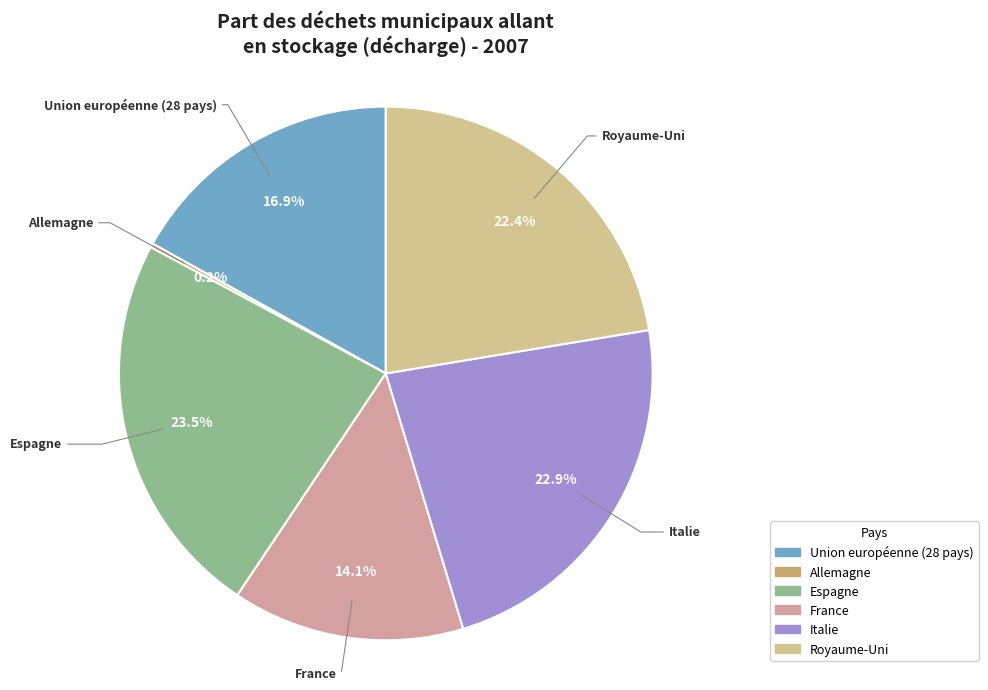

Is it true that France is 19% of the pie?

False